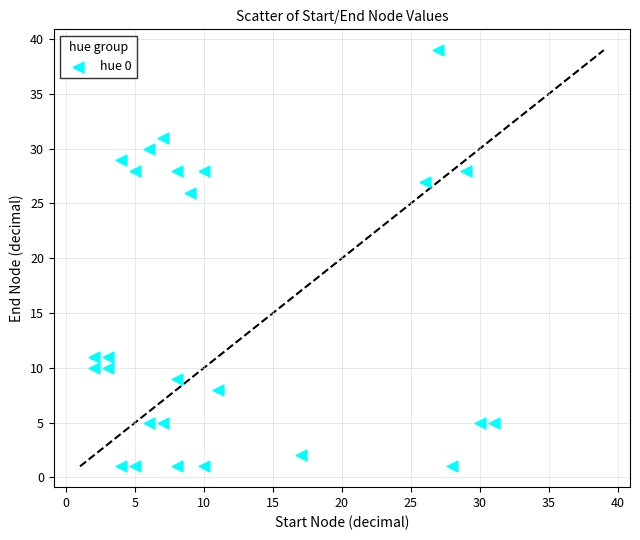

What Y value in the scatter plot is closest to 20?

26